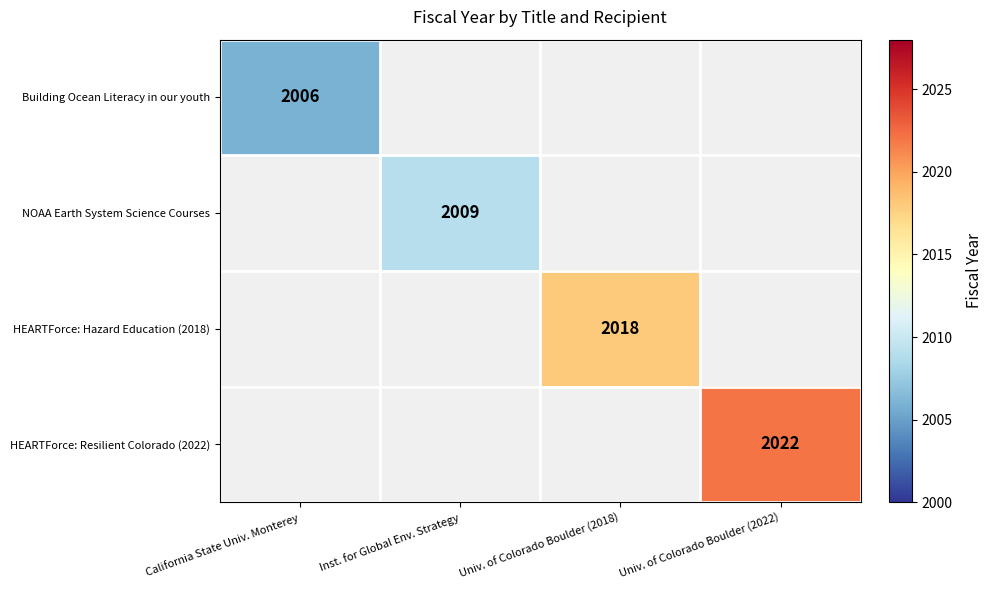

Is it true that HEARTForce: Resilient Colorado (2022) equals 2022 at Univ. of Colorado Boulder (2022)?

True